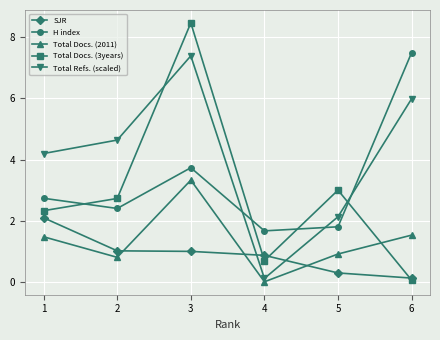

At how many categories does at least one series exceed 7?

2